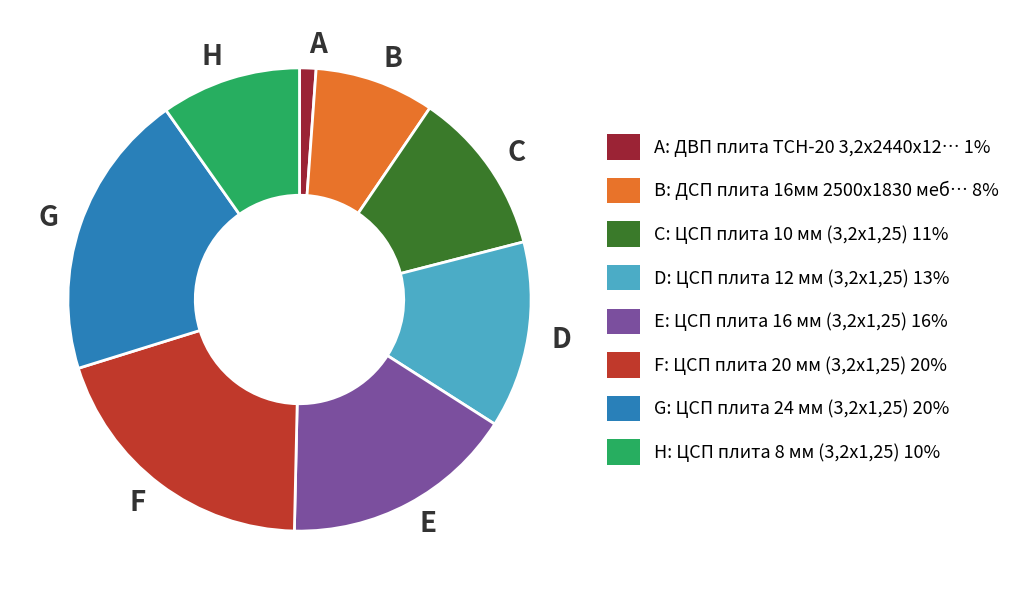

Which has a higher value, B or G?

G